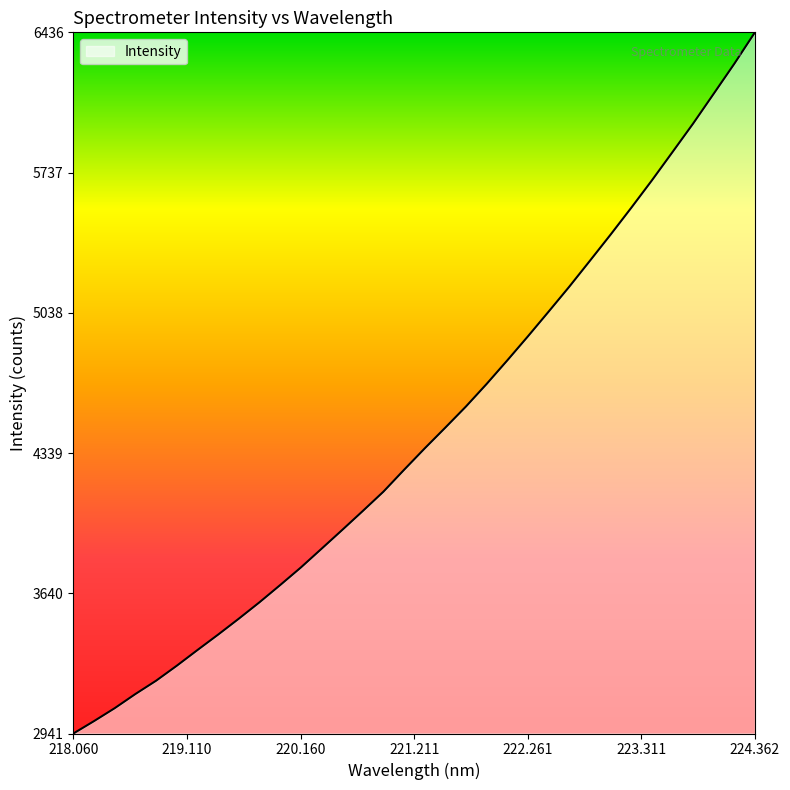

What is the average value?

4438.7